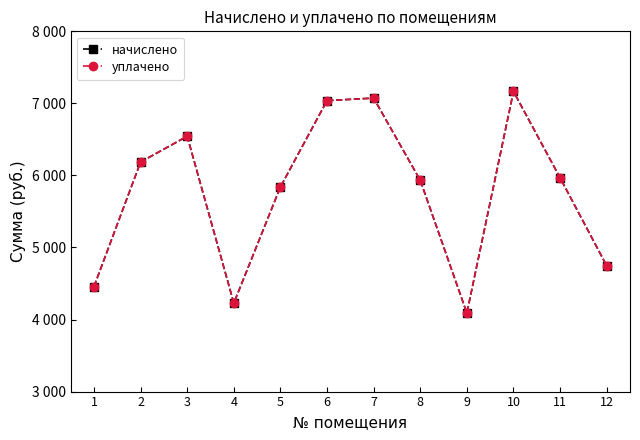

Is this an area chart (filled region under the line)?

No